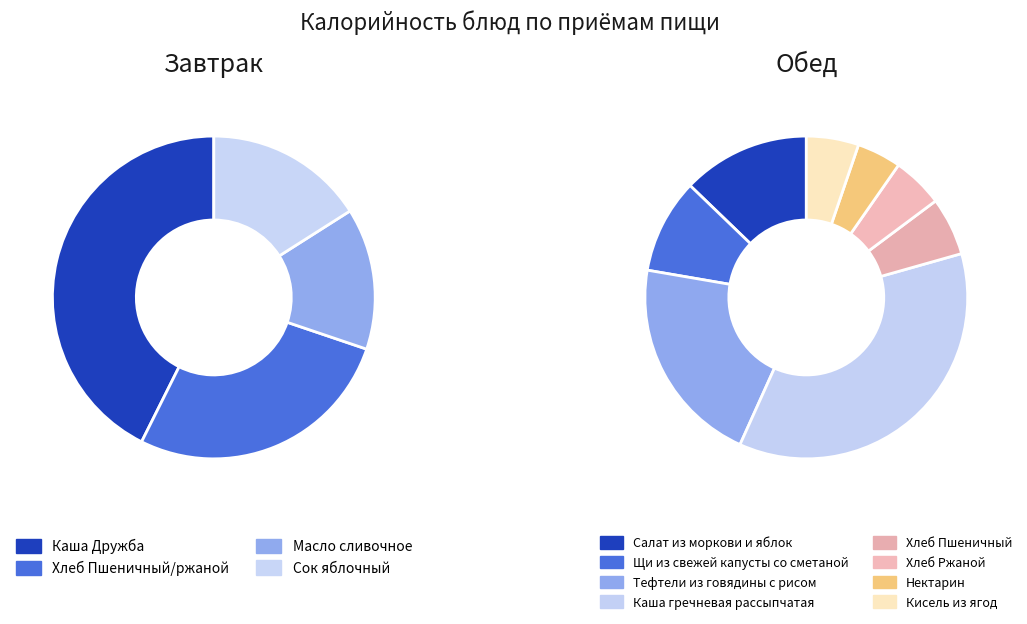

Rank the series by their maximum value, from lowest to highest.

Обед, Завтрак